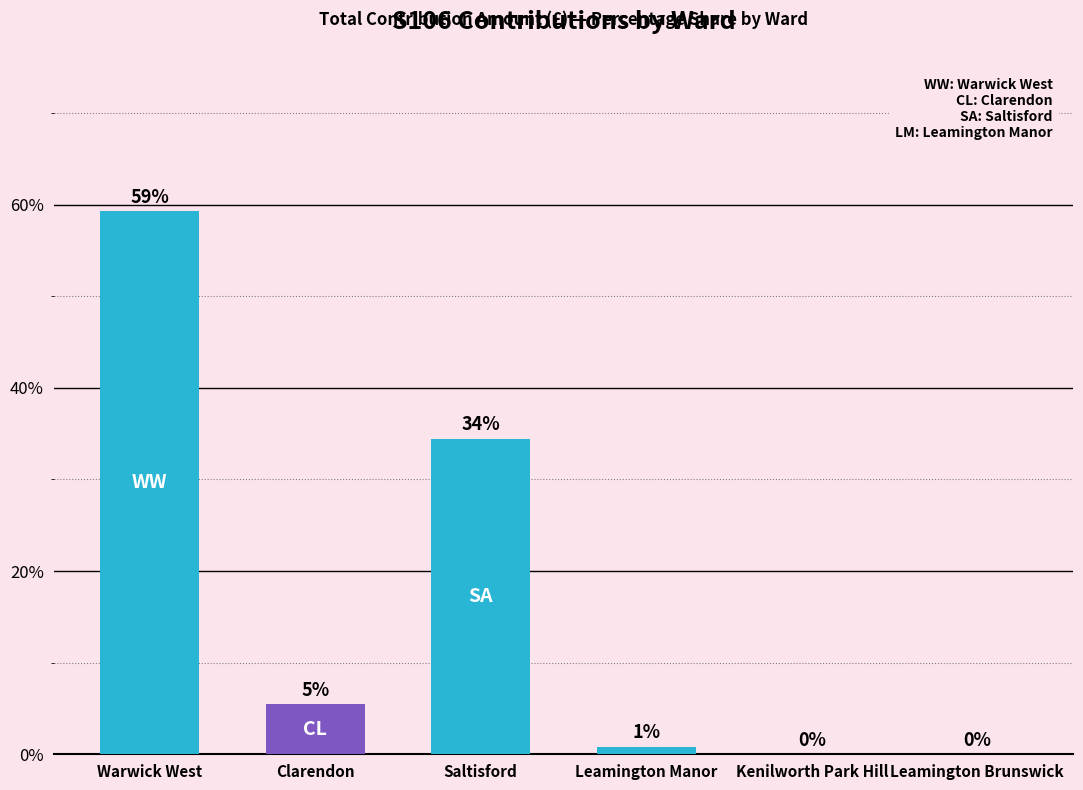

What is the change in value from Saltisford to Leamington Brunswick?

-34.4